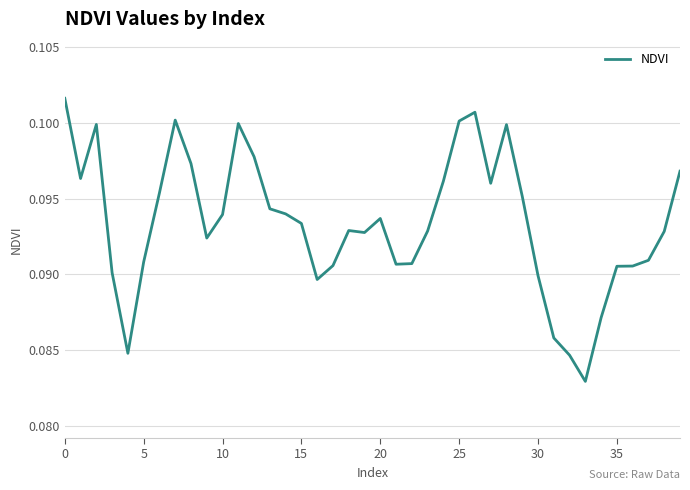

Does the chart have visible grid lines?

Yes